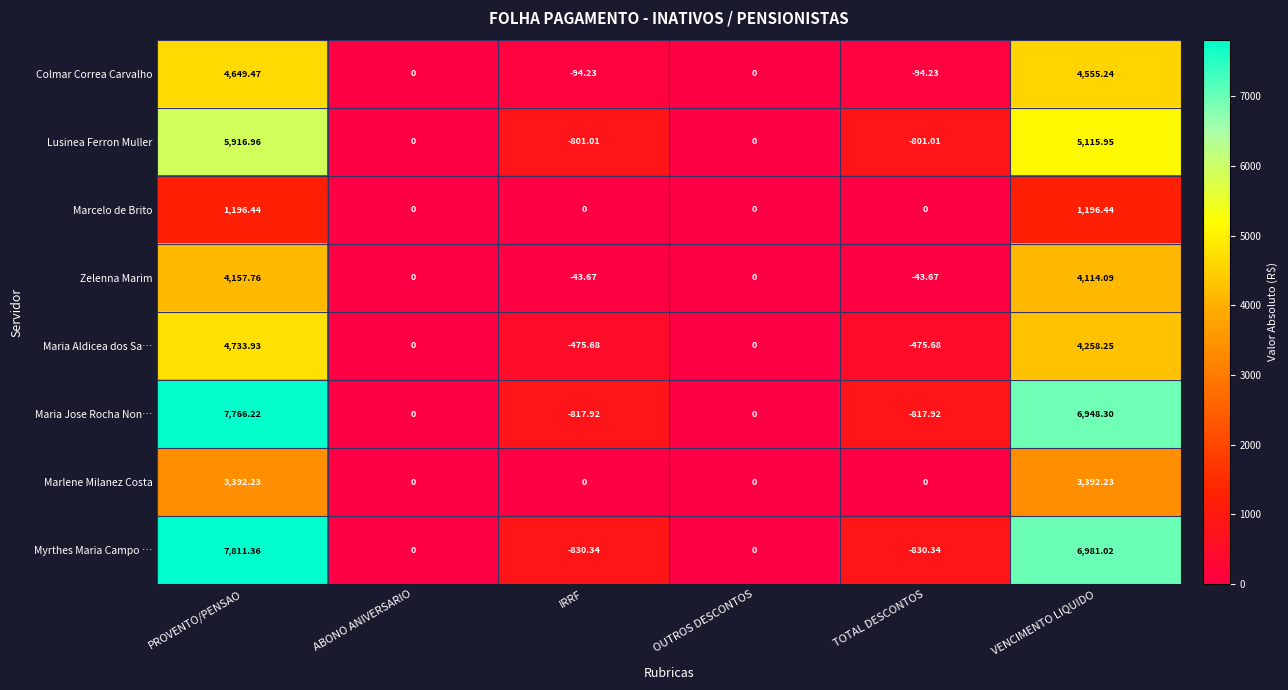

List the series in order of their peak value, lowest first.

Marcelo de Brito, Marlene Milanez Costa, Zelenna Marim, Colmar Correa Carvalho, Maria Aldicea dos Sa…, Lusinea Ferron Muller, Maria Jose Rocha Non…, Myrthes Maria Campo …